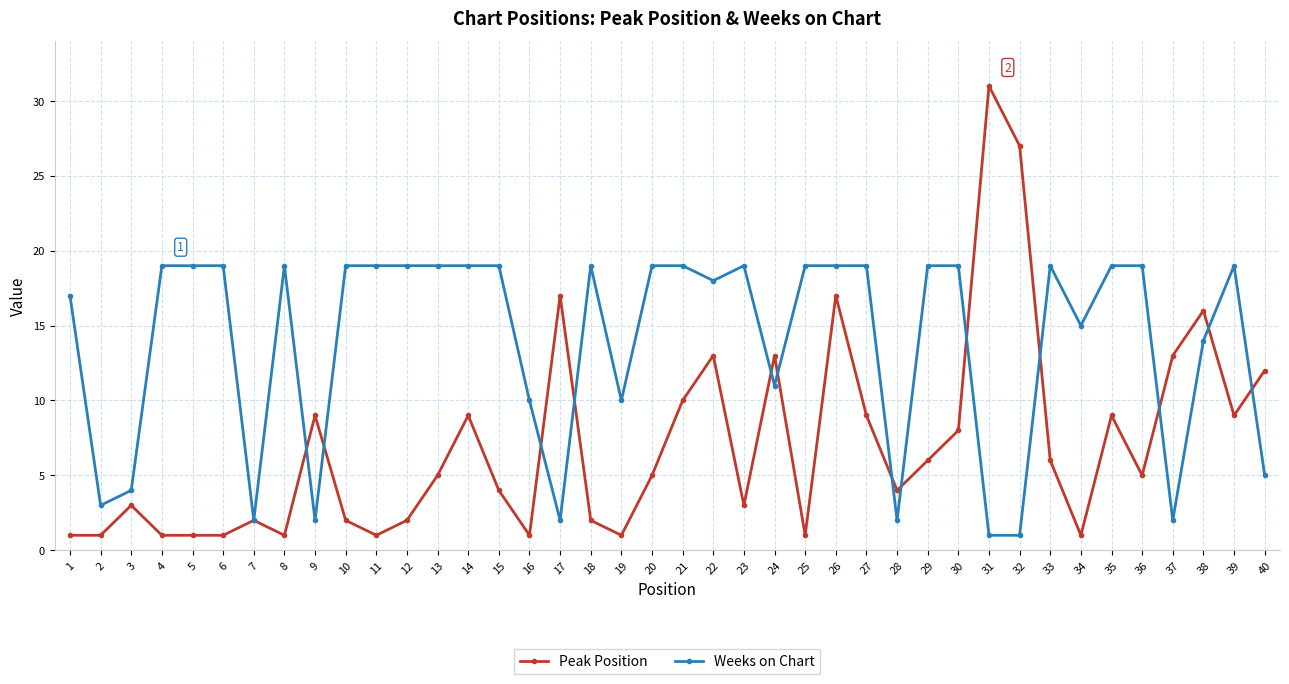

How many distinct data groups are displayed?

2